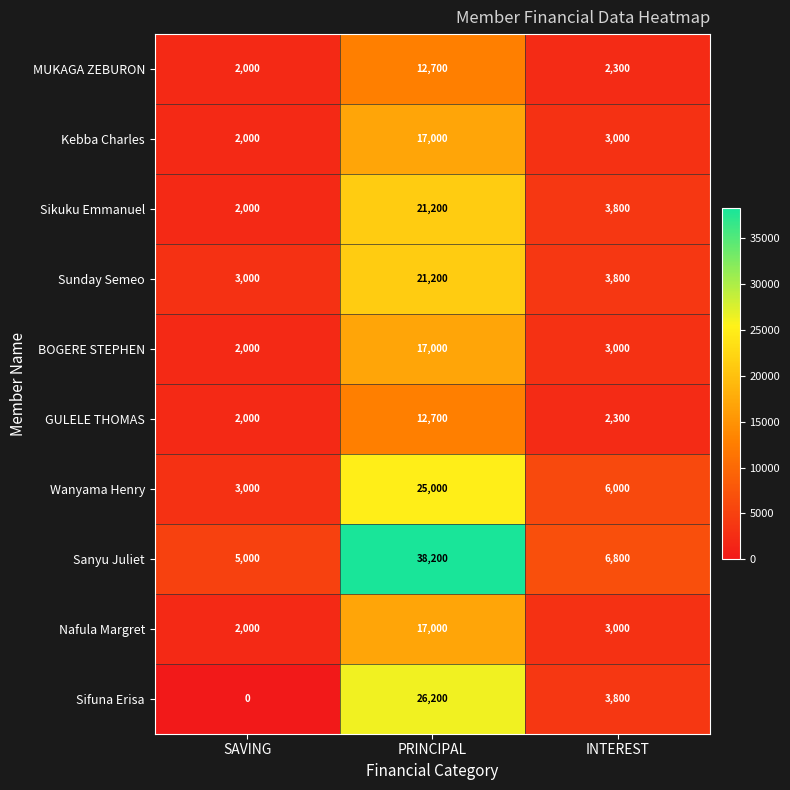

What is the average value of the Wanyama Henry series?

11333